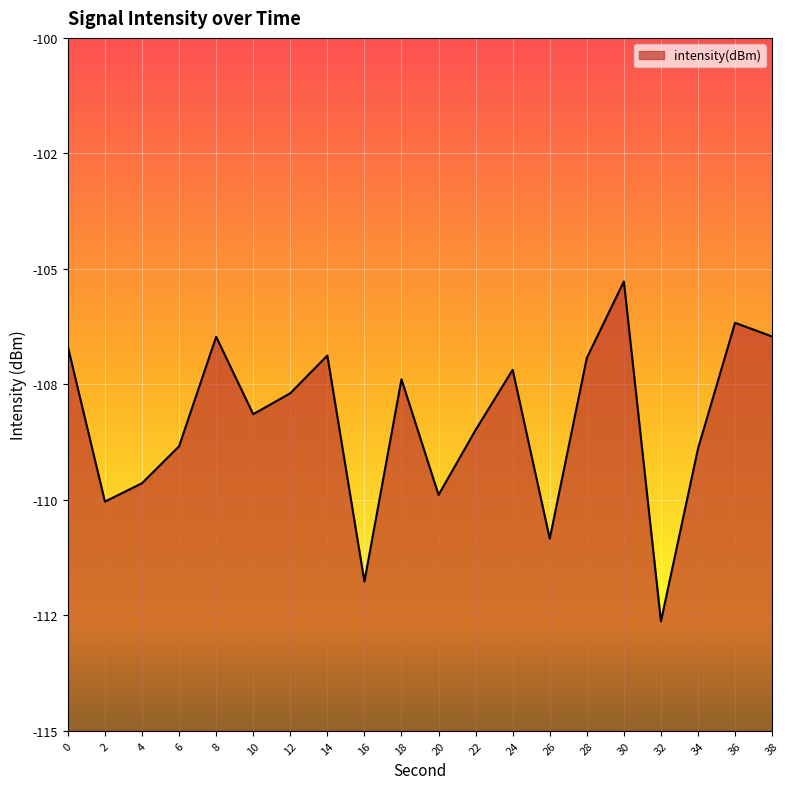

Does the chart display data point markers on the line(s)?

No